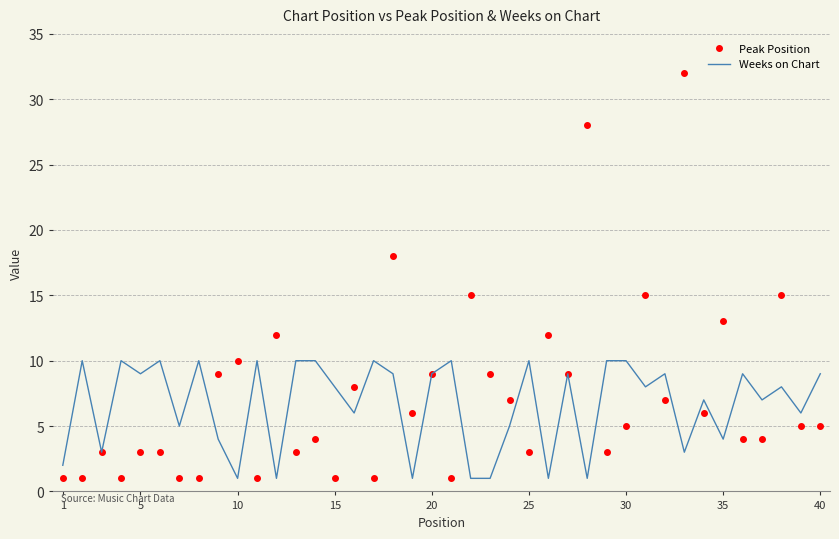

What is the sum of all Weeks on Chart values?

266